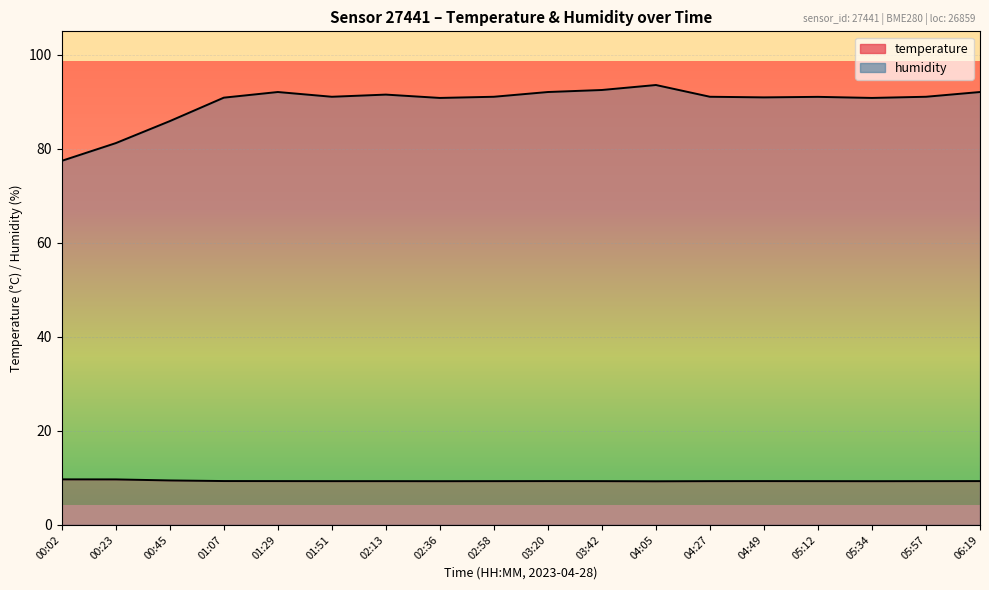

Which series has the largest total across all categories?

humidity